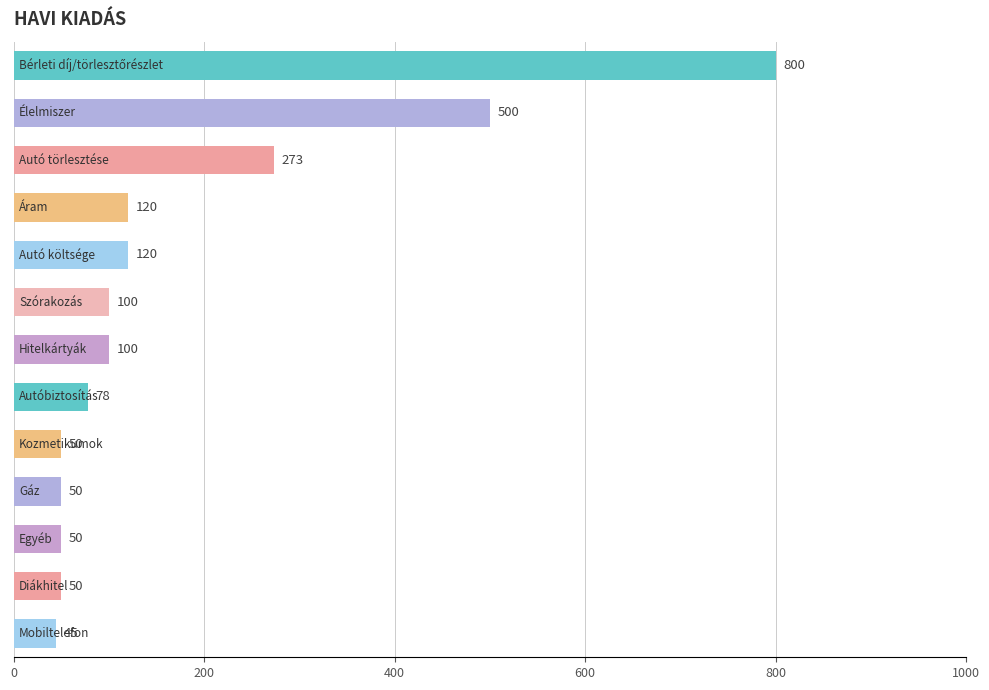

Reading bottom to top, extract all data points from this chart.

45	50	50	50	50	78	100	100	120	120	273	500	800